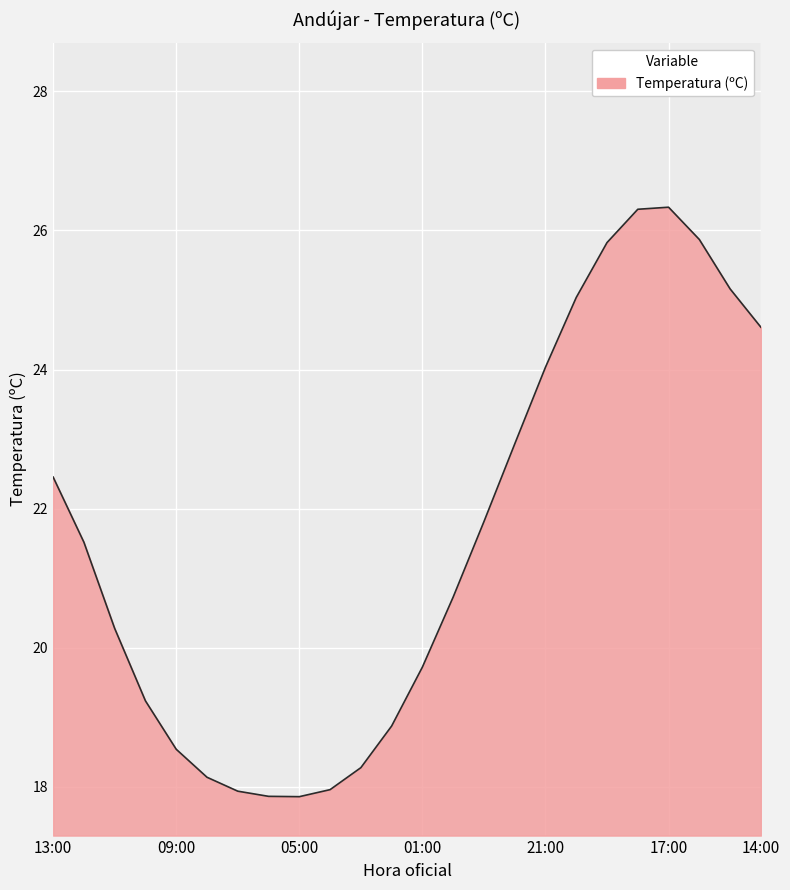

What is the greatest value displayed?

26.3